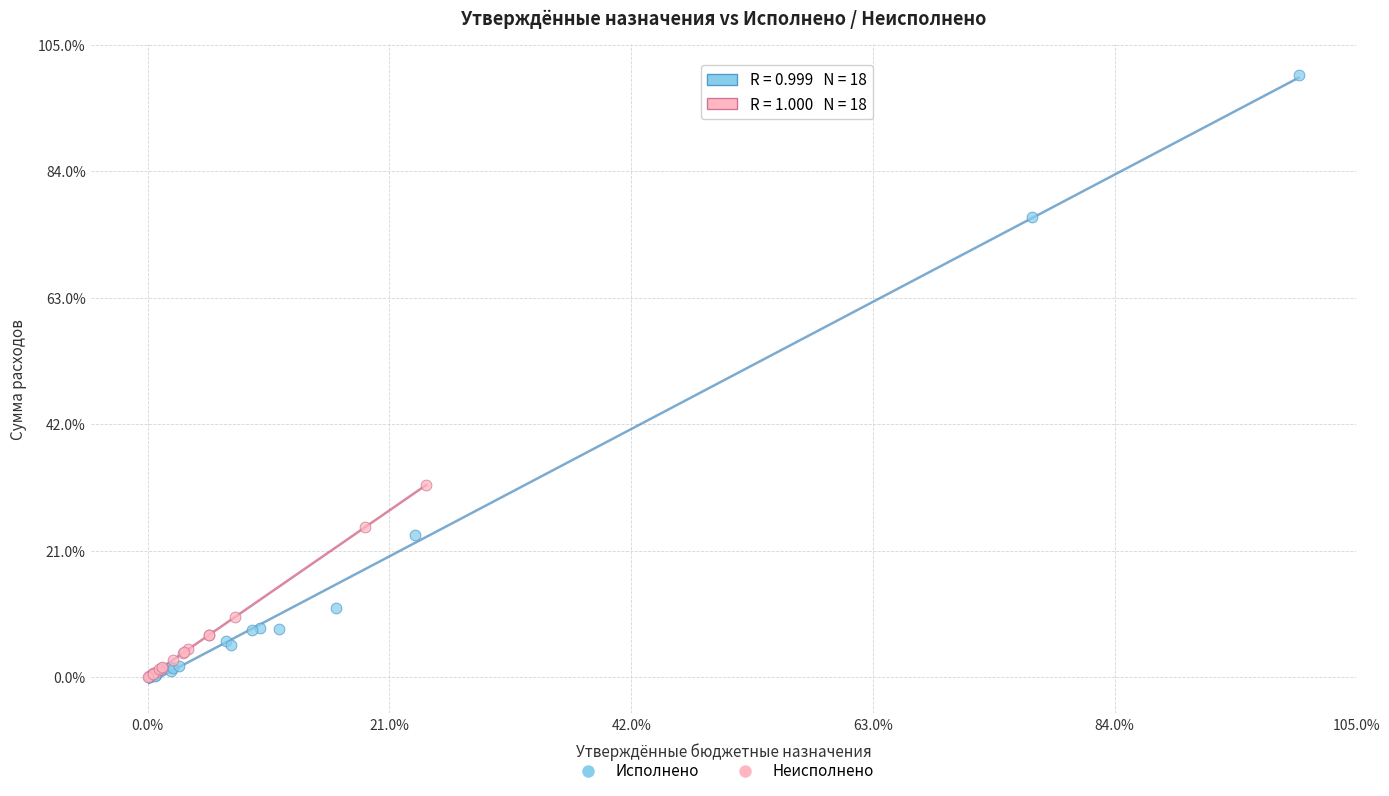

What are all the series names shown in the legend?

Исполнено, Неисполнено